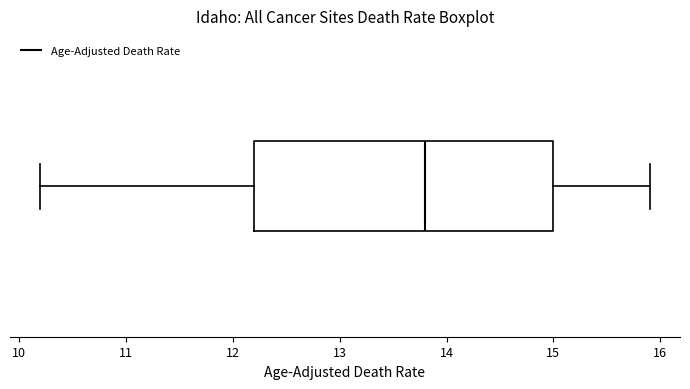

Read this box plot against the x-axis: the position of the median line, the range covered by the box, and the ends of both whiskers. The values are not printed on the chart, so give them approximately, as read against the axis.

median 13.8, box 12.2 to 15.0, whiskers 10.2 to 15.9